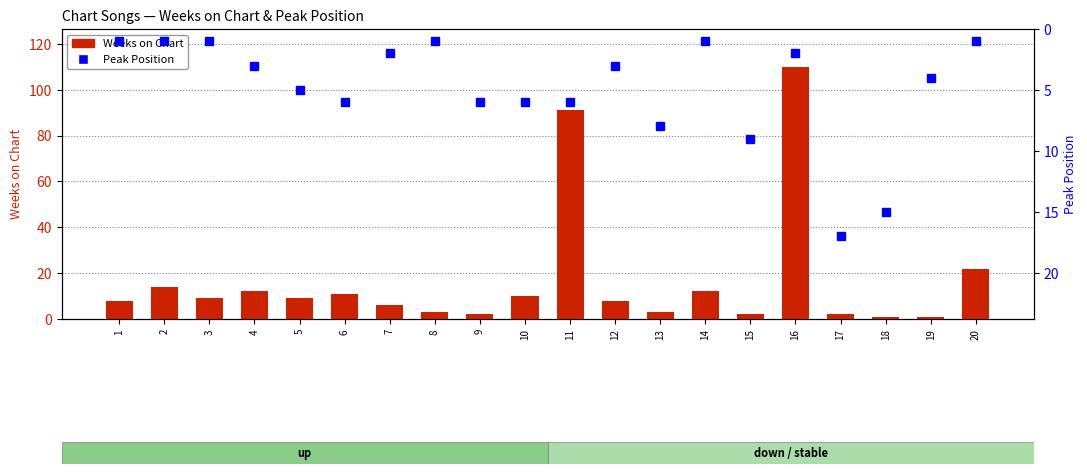

Reading left to right, transcribe all the data shown in this chart.

Weeks on Chart: 1=8	2=14	3=9	4=12	5=9	6=11	7=6	8=3	9=2	10=10	11=91	12=8	13=3	14=12	15=2	16=110	17=2	18=1	19=1	20=22
Peak Position: 1=1	2=1	3=1	4=3	5=5	6=6	7=2	8=1	9=6	10=6	11=6	12=3	13=8	14=1	15=9	16=2	17=17	18=15	19=4	20=1